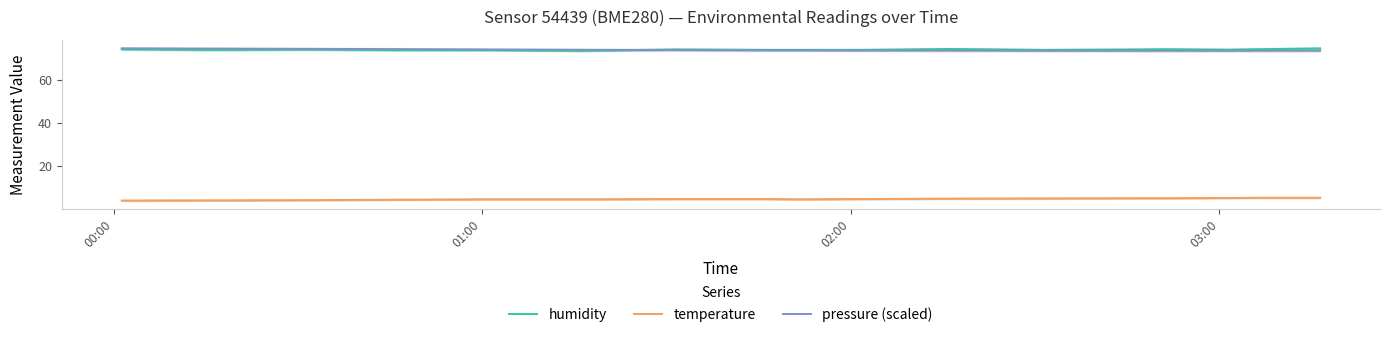

What is the highest value of the pressure (scaled) series?

74.7